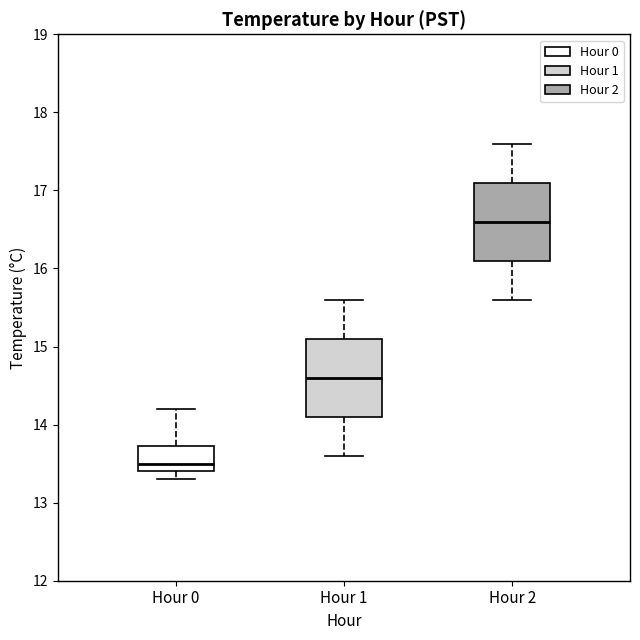

Where does the upper whisker of the box for Hour 0 end on the y-axis? The values are not printed on the chart, so give them approximately, as read against the axis.

14.2